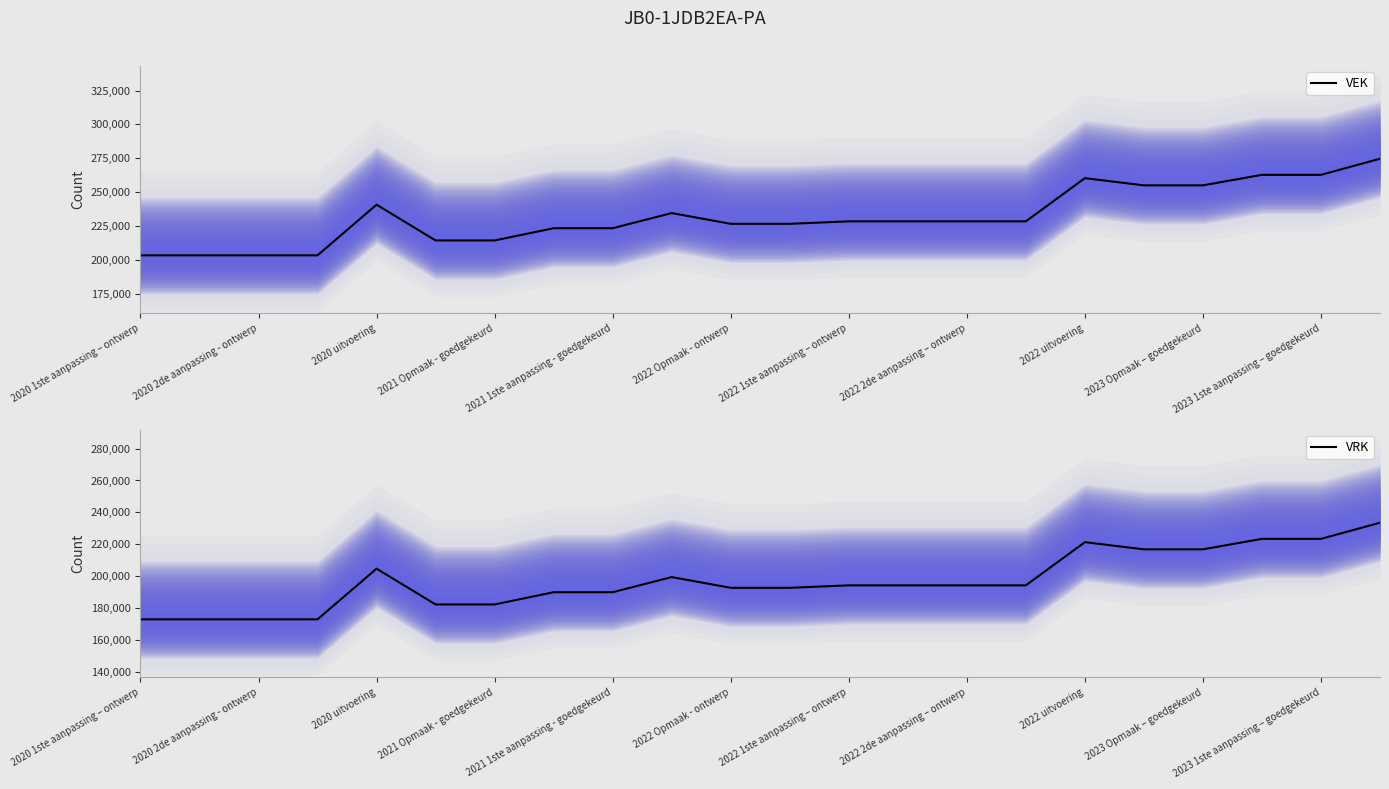

What is the highest value of the VRK series?

233480.5